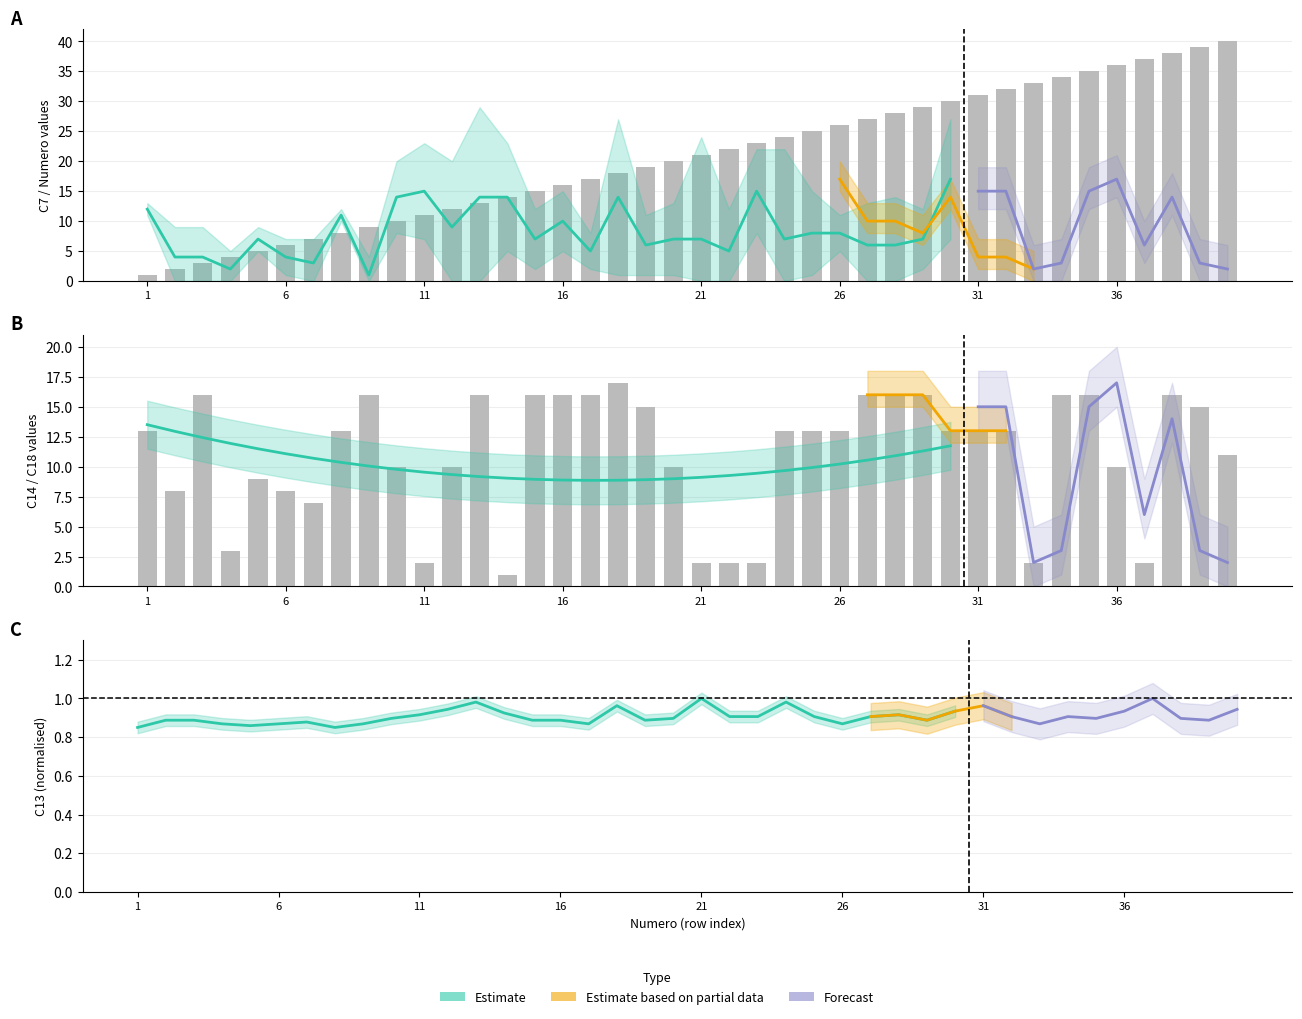

Is it true that C17 equals 1 at 18?

False